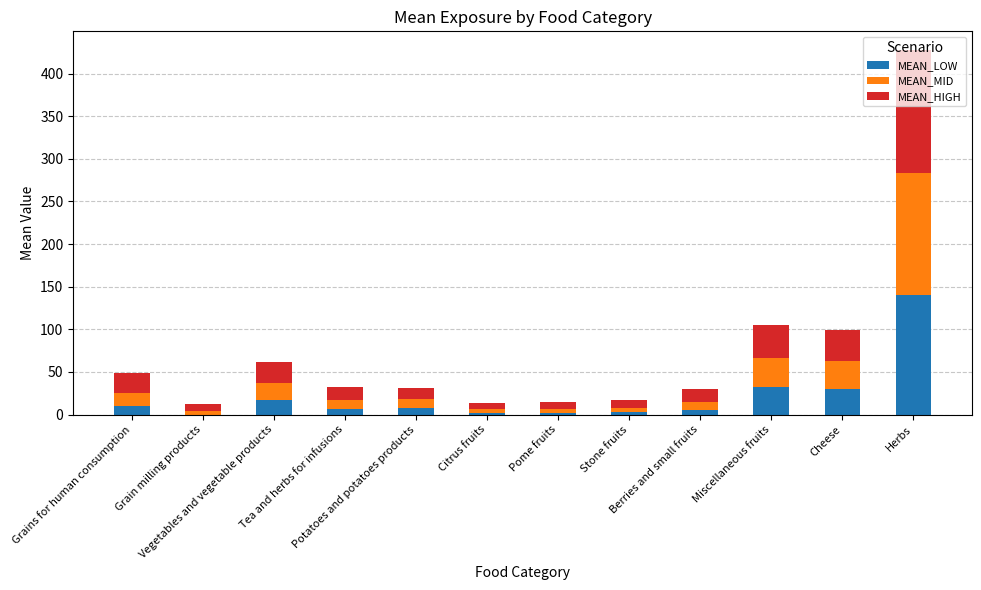

How many categories are shown in the chart?

12